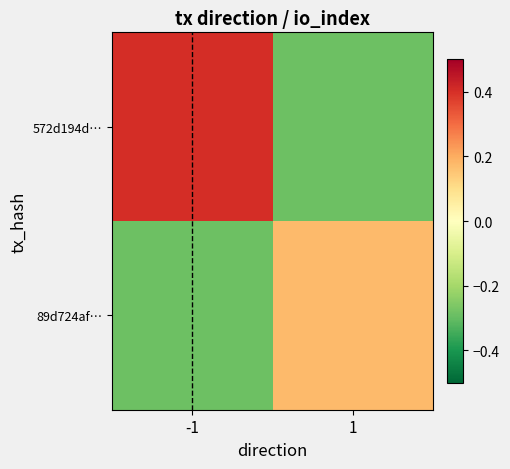

Reading left to right, what are all the values shown in this chart?

572d194d…: -1=0.4	1=-0.3
89d724af…: -1=-0.3	1=0.2